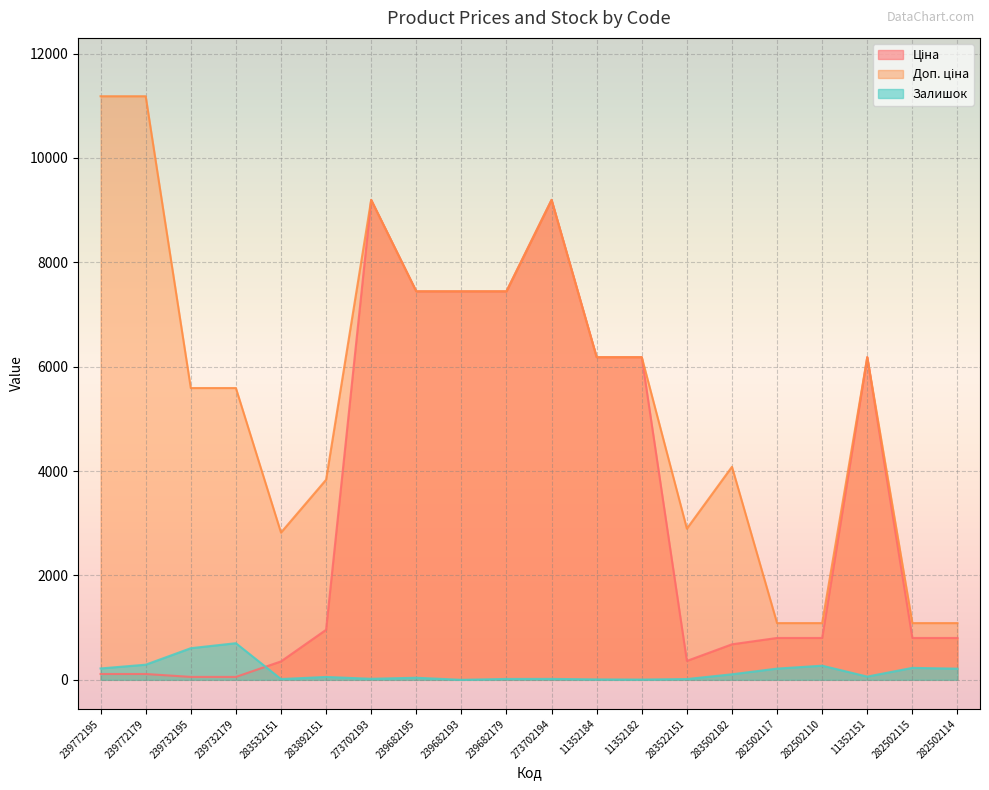

How many data points in Ціна are above 802?

13